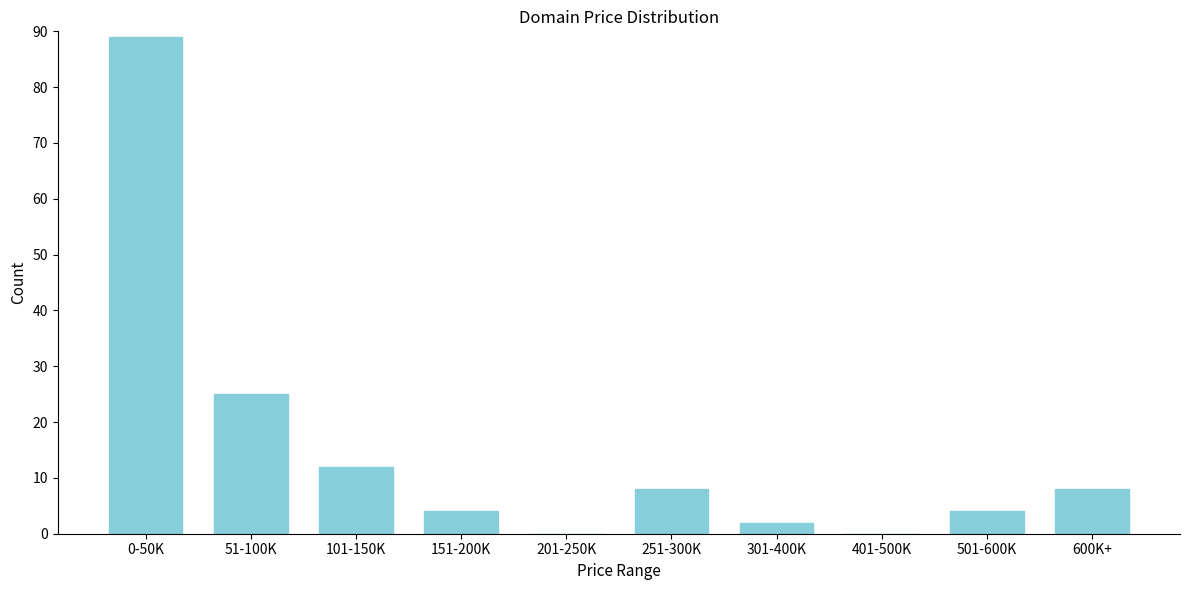

Reading left to right, what are all the values shown in this chart?

0-50K=89	51-100K=25	101-150K=12	151-200K=4	201-250K=0	251-300K=8	301-400K=2	401-500K=0	501-600K=4	600K+=8